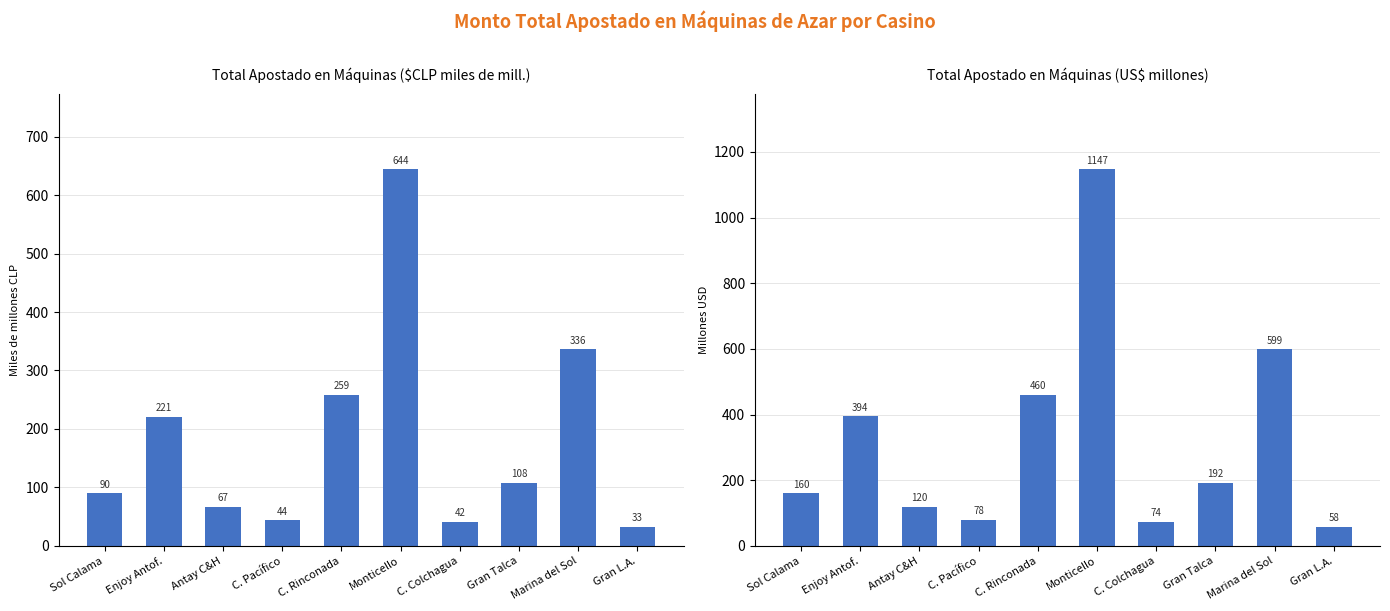

List the series in order of their overall mean, lowest first.

Total ($), Total (US$)